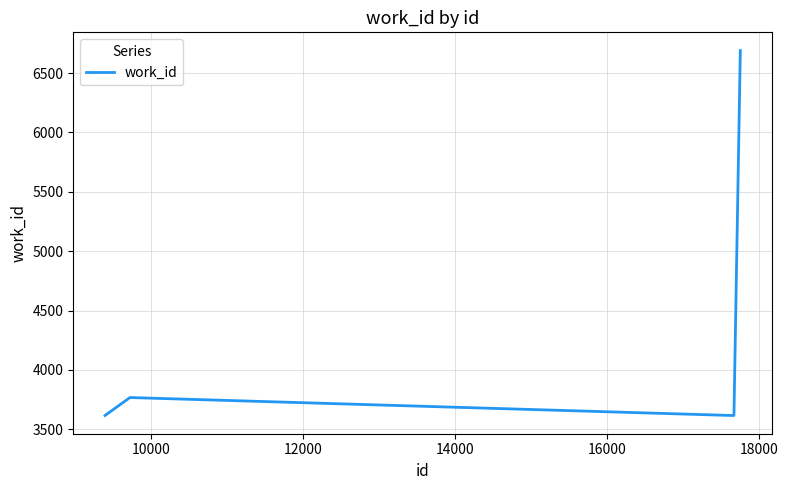

What is the greatest value displayed?

6689